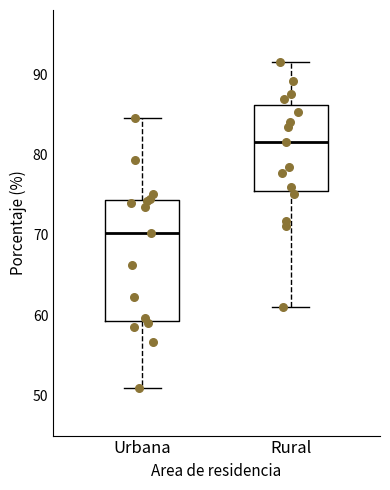

Where does the upper whisker of the box for Urbana end on the y-axis? The values are not printed on the chart, so give them approximately, as read against the axis.

85